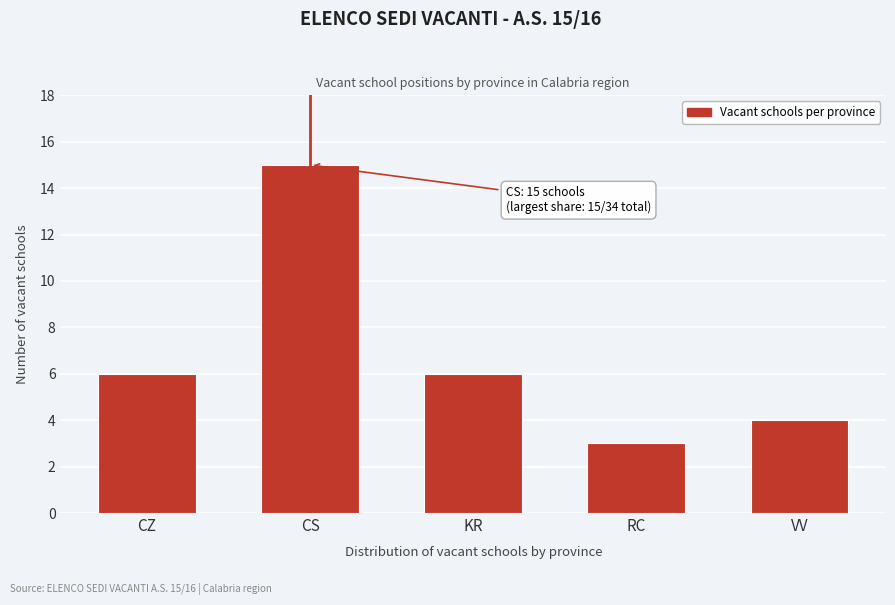

Reading left to right, list all the values displayed in this chart.

CZ=6	CS=15	KR=6	RC=3	VV=4